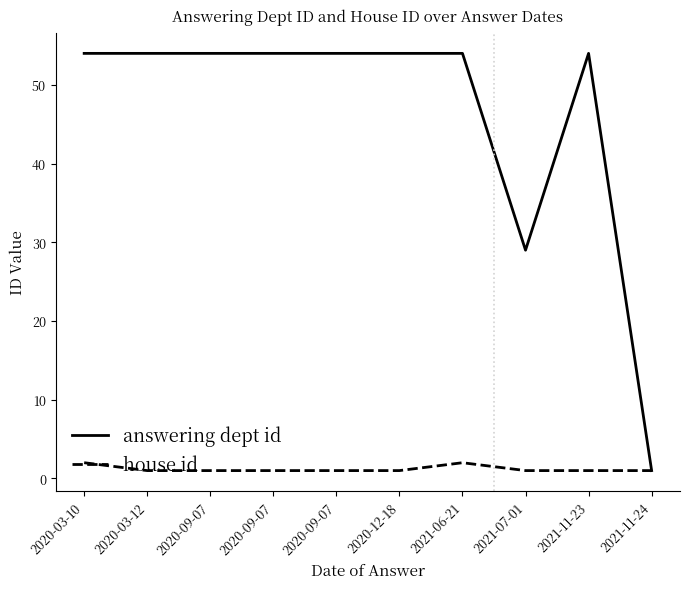

What are all the series names shown in the legend?

answering dept id, house id